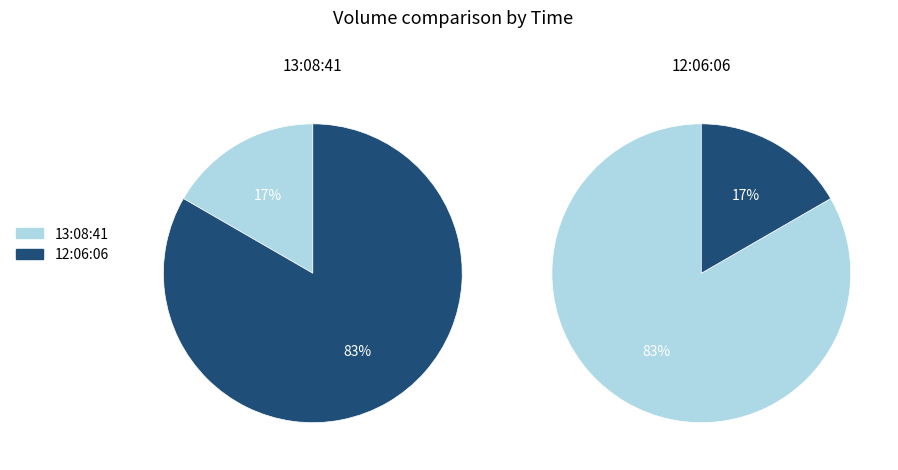

Does any single category account for the majority?

Yes